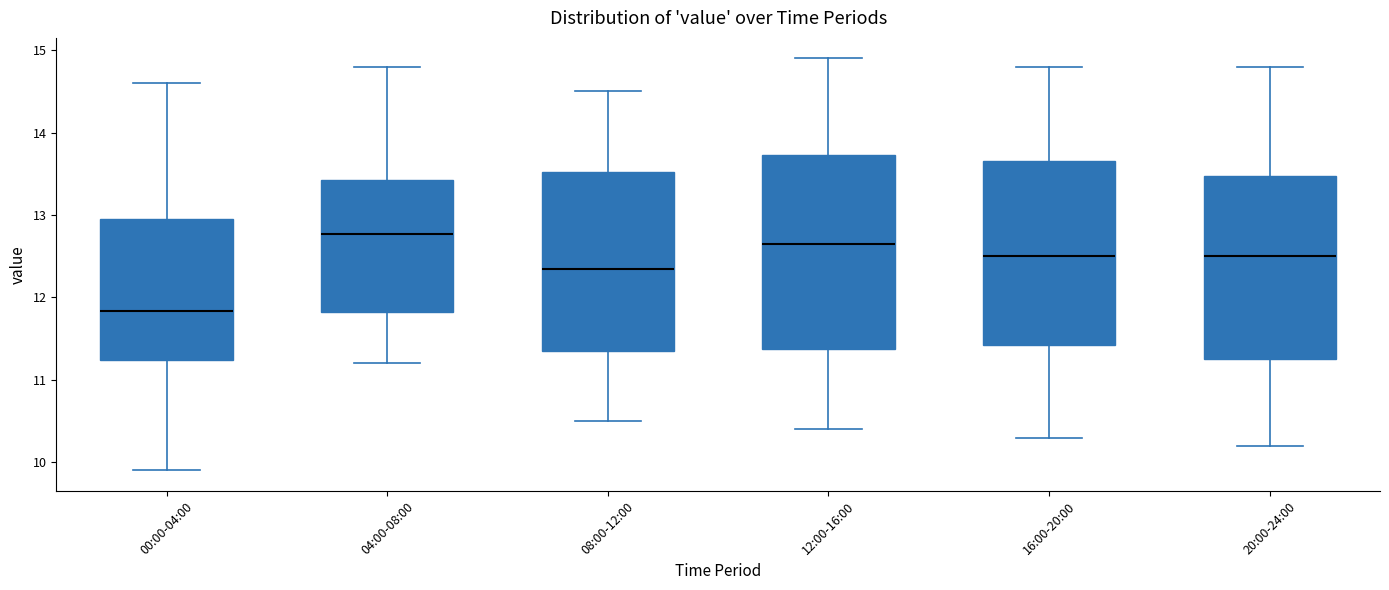

Reading left to right, read every box against the y-axis: the position of its median line, the range the box covers, and the ends of its whiskers. The values are not printed on the chart, so give them approximately, as read against the axis.

00:00-04:00: median 11.8, box 11.2 to 13.0, whiskers 9.9 to 14.6
04:00-08:00: median 12.8, box 11.8 to 13.4, whiskers 11.2 to 14.8
08:00-12:00: median 12.4, box 11.4 to 13.5, whiskers 10.5 to 14.5
12:00-16:00: median 12.7, box 11.4 to 13.7, whiskers 10.4 to 14.9
16:00-20:00: median 12.5, box 11.4 to 13.7, whiskers 10.3 to 14.8
20:00-24:00: median 12.5, box 11.3 to 13.5, whiskers 10.2 to 14.8